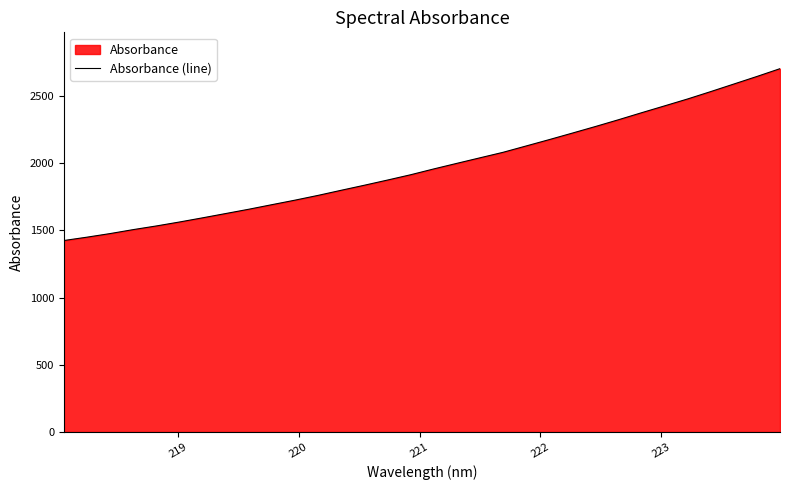

What is the greatest value displayed?

2703.7